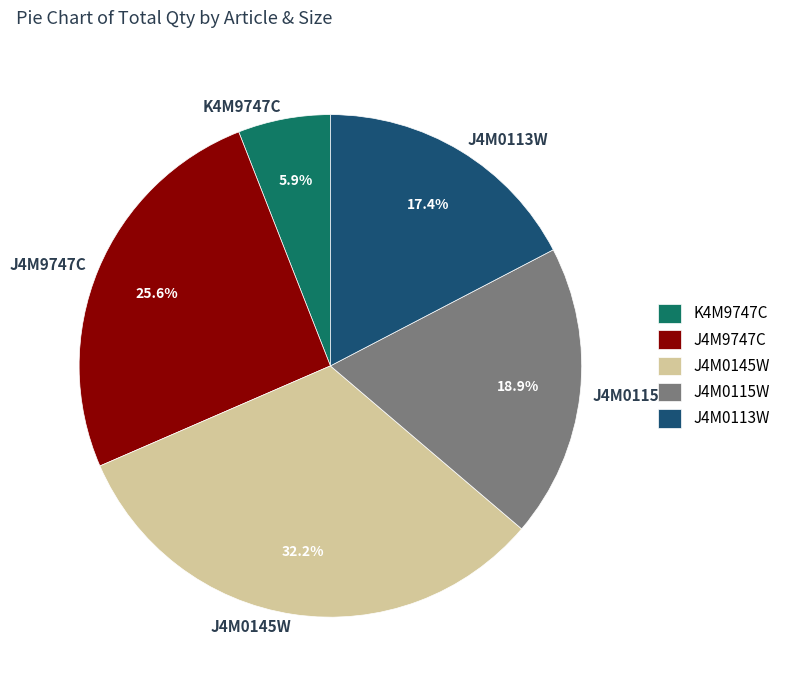

What portion of the pie excludes J4M9747C?

74.4%